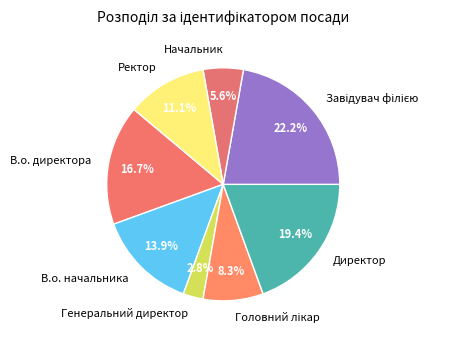

Does Начальник account for over 50% of the chart?

No